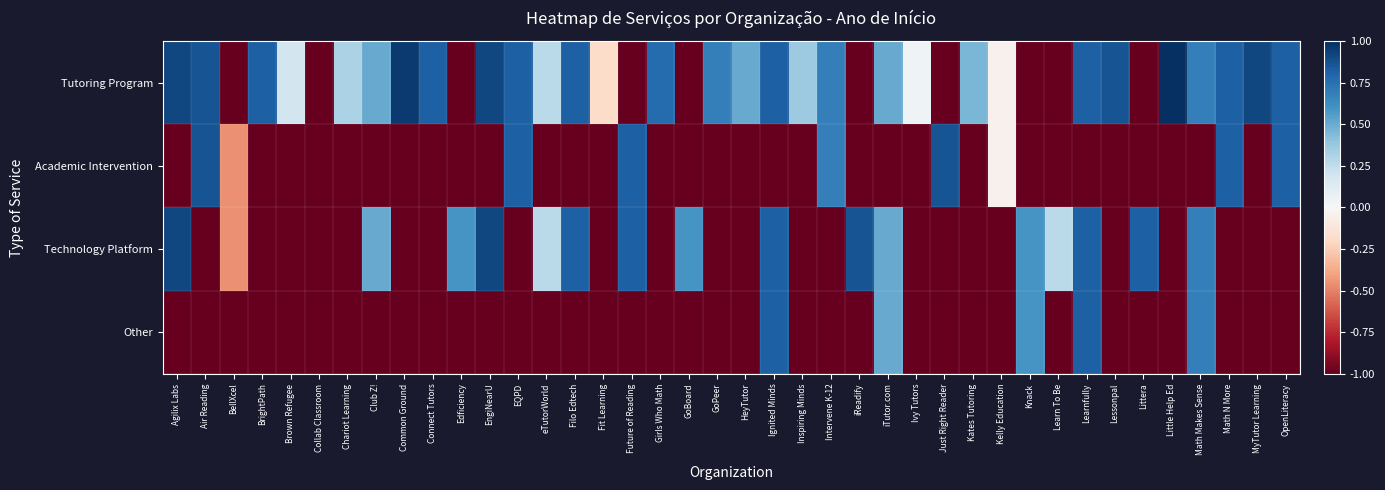

How many data points does each series have?

40